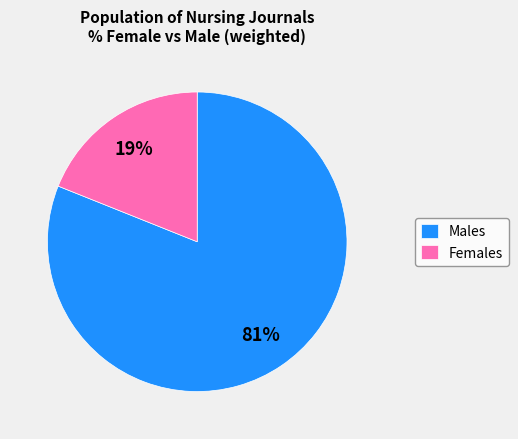

The Females slice represents 26% of the pie. True or false?

False